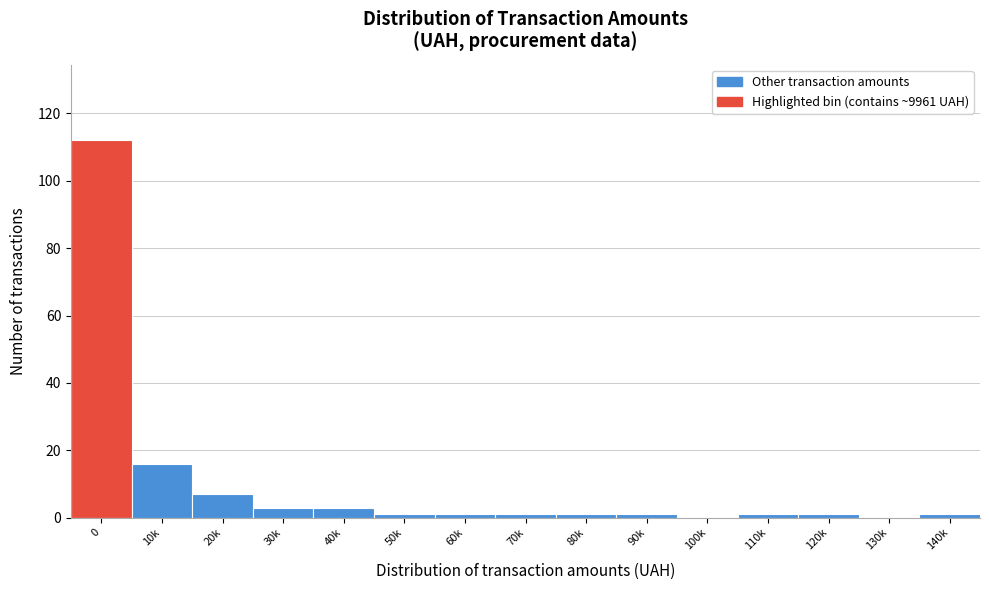

Reading right to left, transcribe all the data shown in this chart.

140k=1	130k=0	120k=1	110k=1	100k=0	90k=1	80k=1	70k=1	60k=1	50k=1	40k=3	30k=3	20k=7	10k=16	0=112